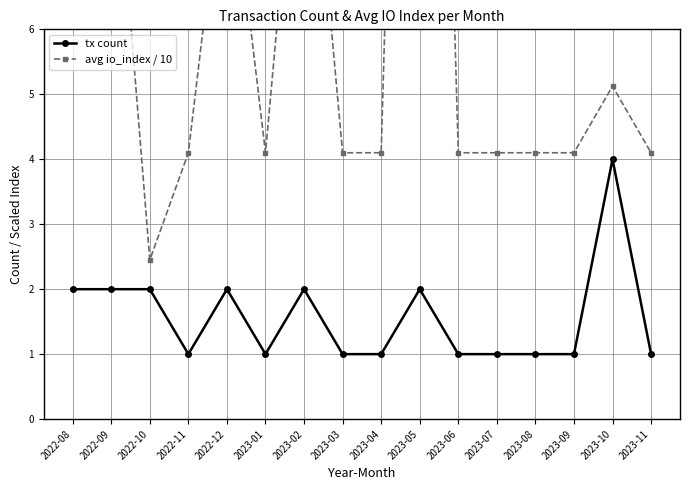

Rank the series at 2023-01 from lowest to highest value.

tx count, avg io_index / 10